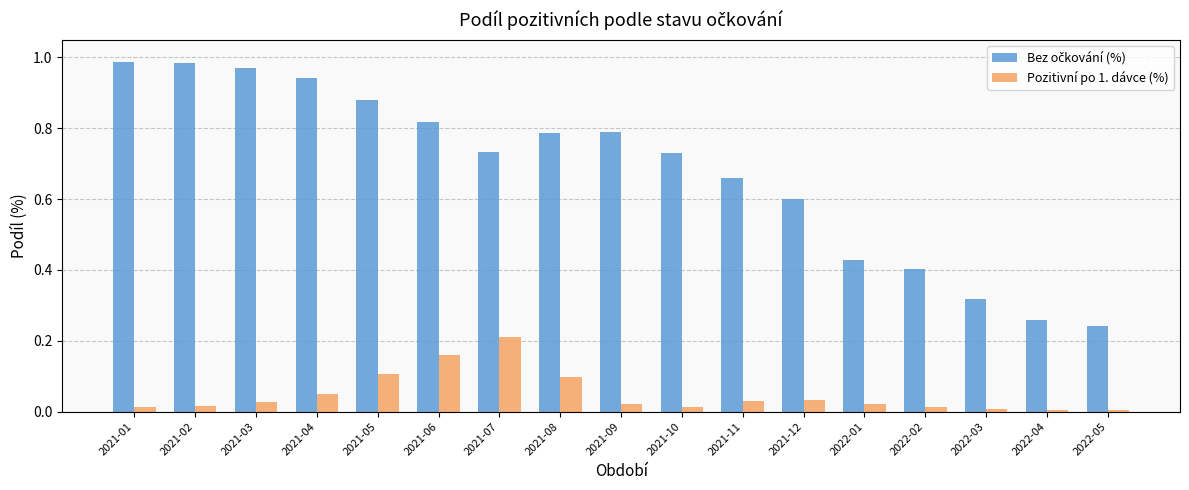

How many bars are there in total?

34